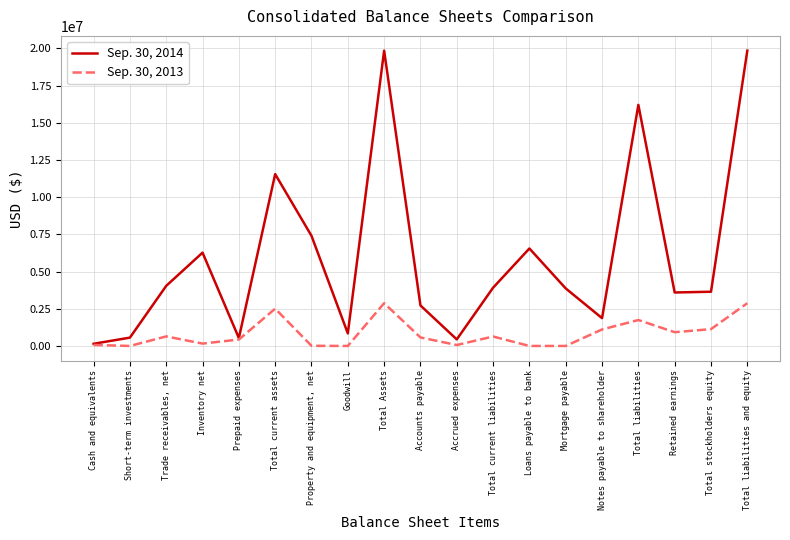

Which series changed the most between Total liabilities and Total stockholders equity?

Sep. 30, 2014